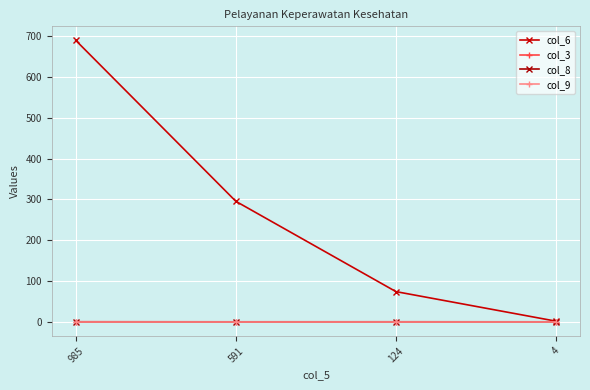

Between 985 and 591, which series saw the biggest shift?

col_6